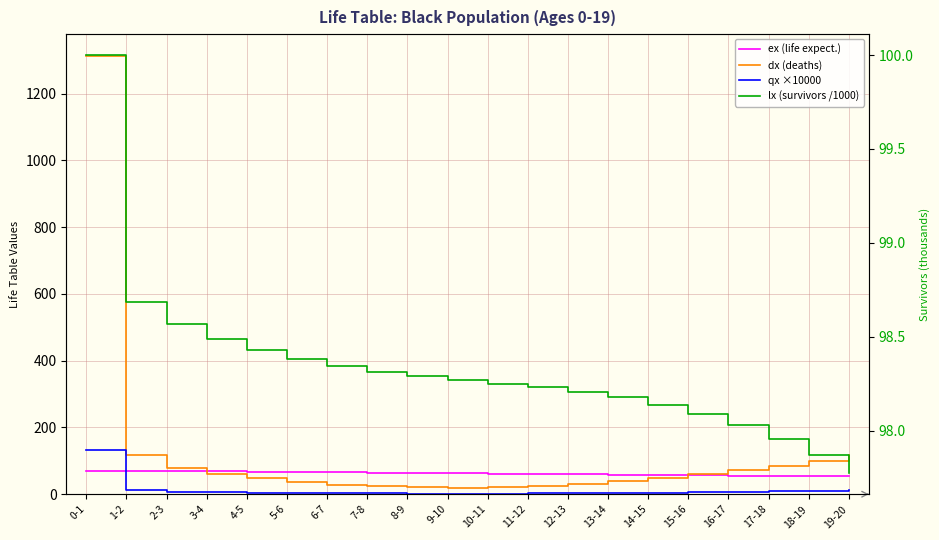

Which label corresponds to the largest value in the chart?

0-1